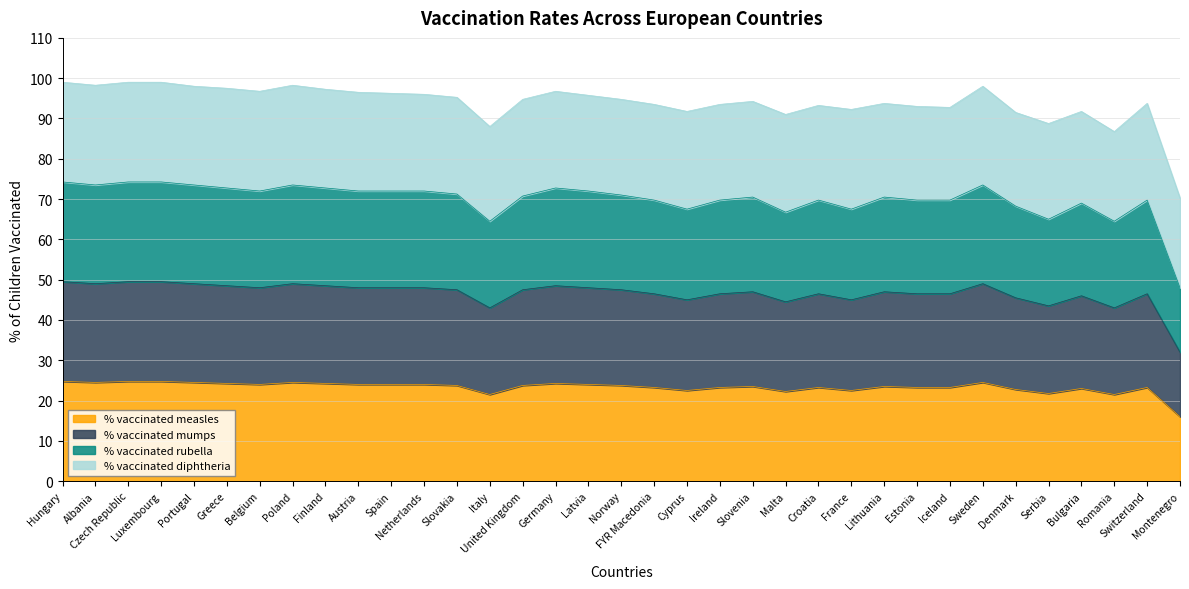

What value does the % vaccinated rubella series have at Ireland?

69.8